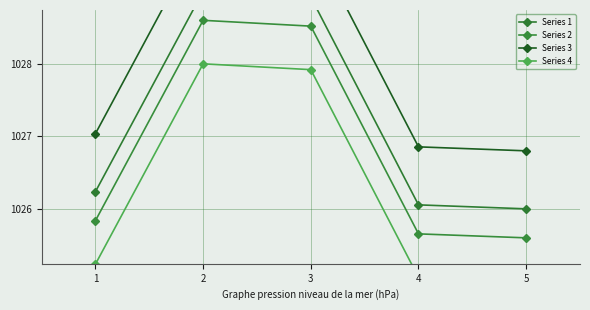

List the labels in order of Series 2 value, largest first.

2, 3, 1, 4, 5